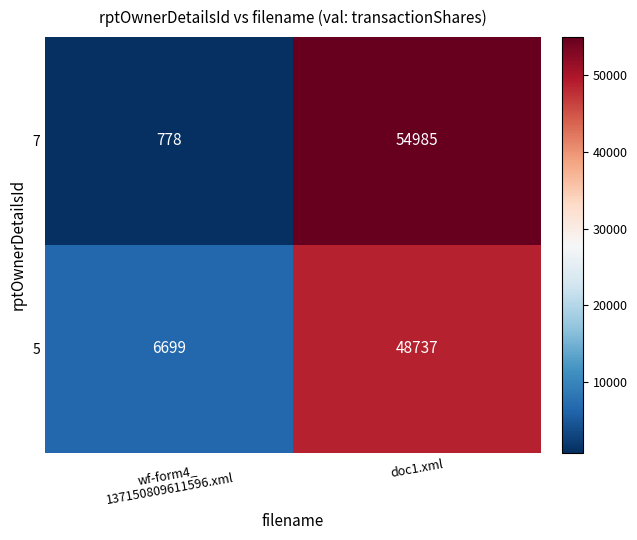

What is the average value of the 5 series?

27718